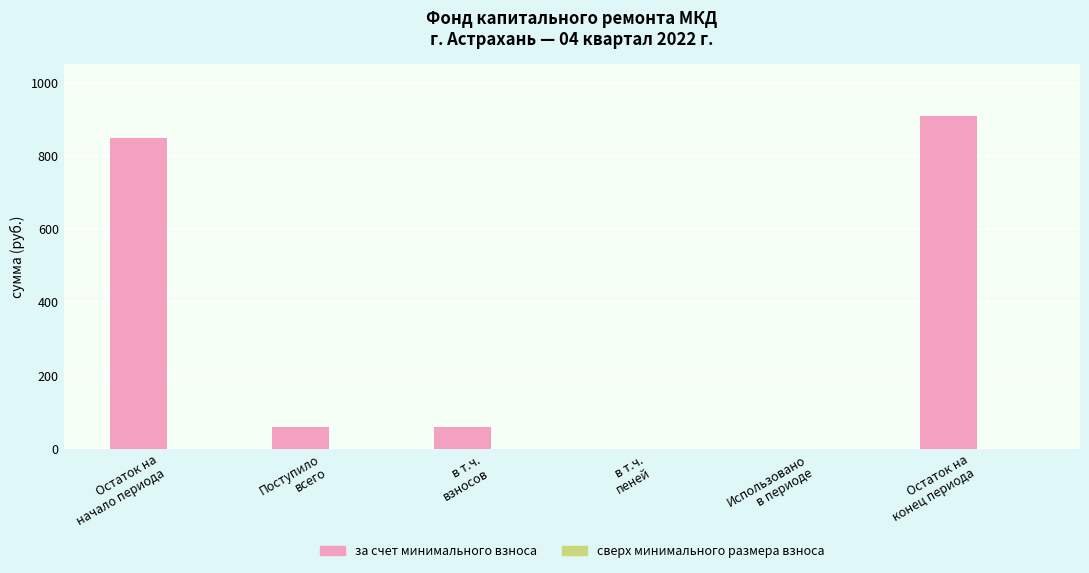

At which category does the chart reach its peak across all series?

Остаток на
конец периода